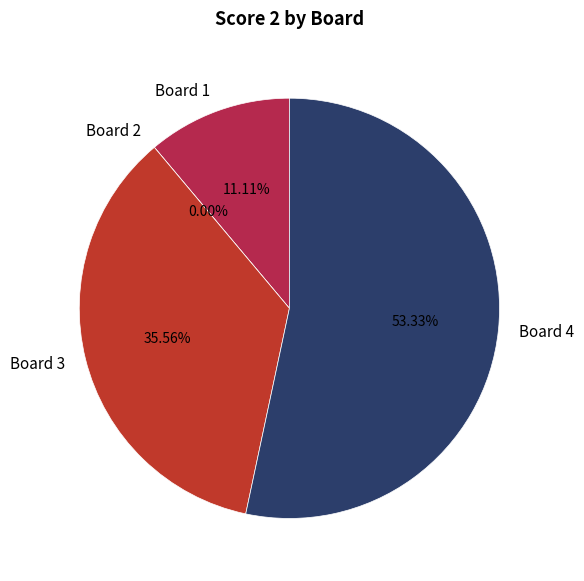

Which category has the biggest portion of the pie?

Board 4